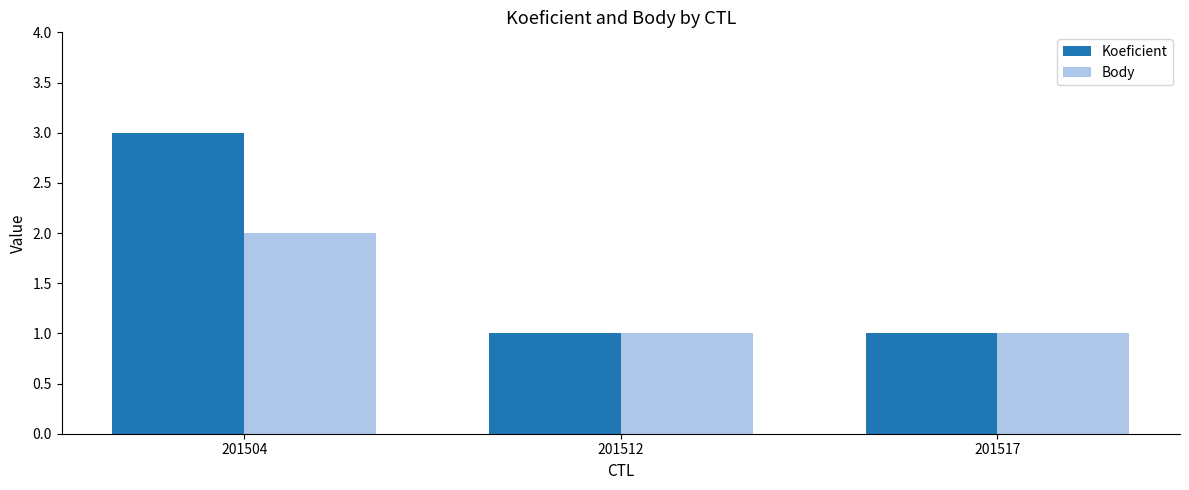

What is the lowest value of the Koeficient series?

1